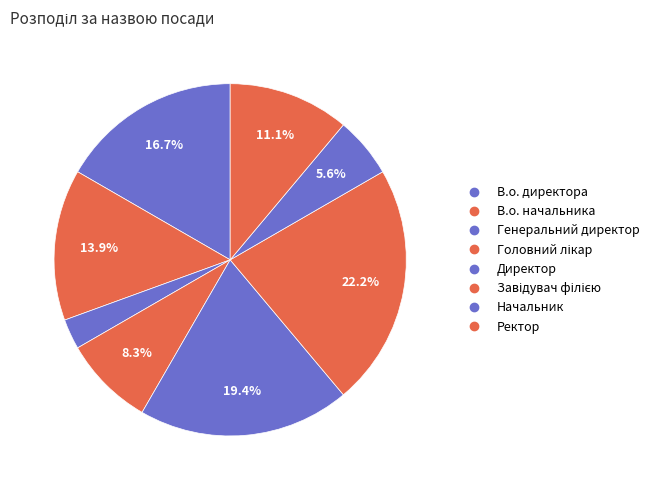

Is it true that В.о. начальника is 6% of the pie?

False